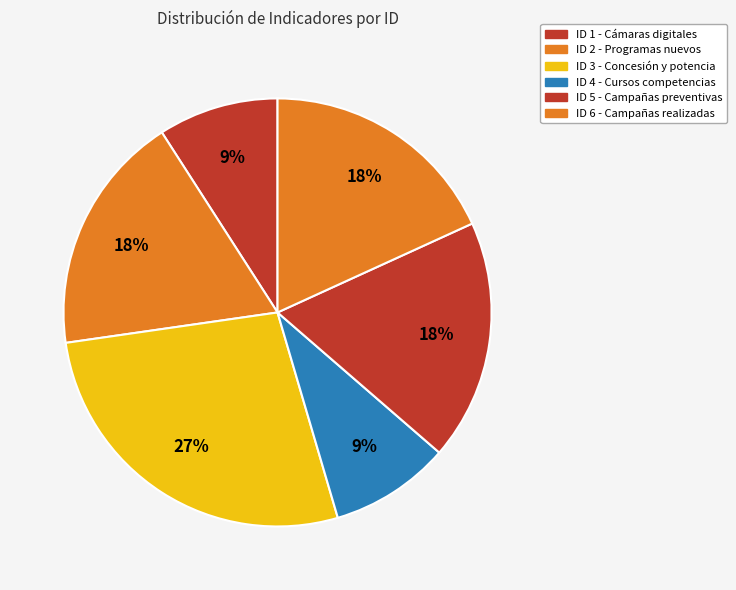

How many segments does this pie chart have?

6